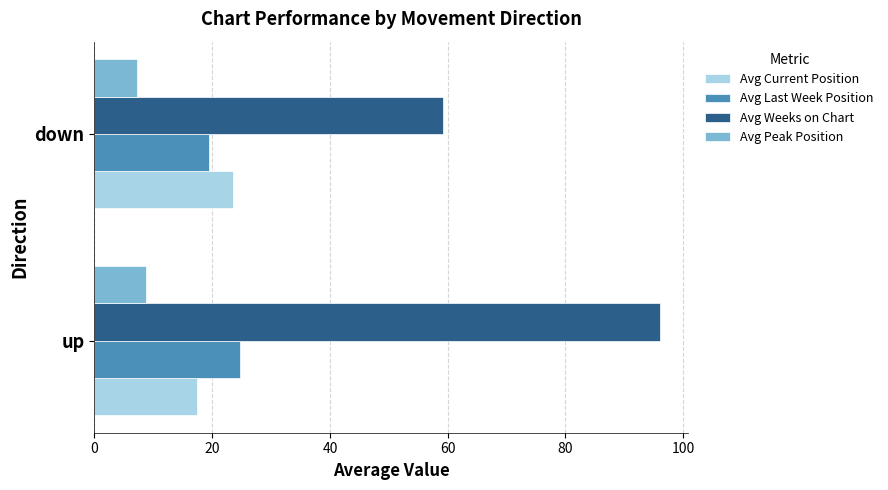

What is the lowest value of the Avg Peak Position series?

7.2